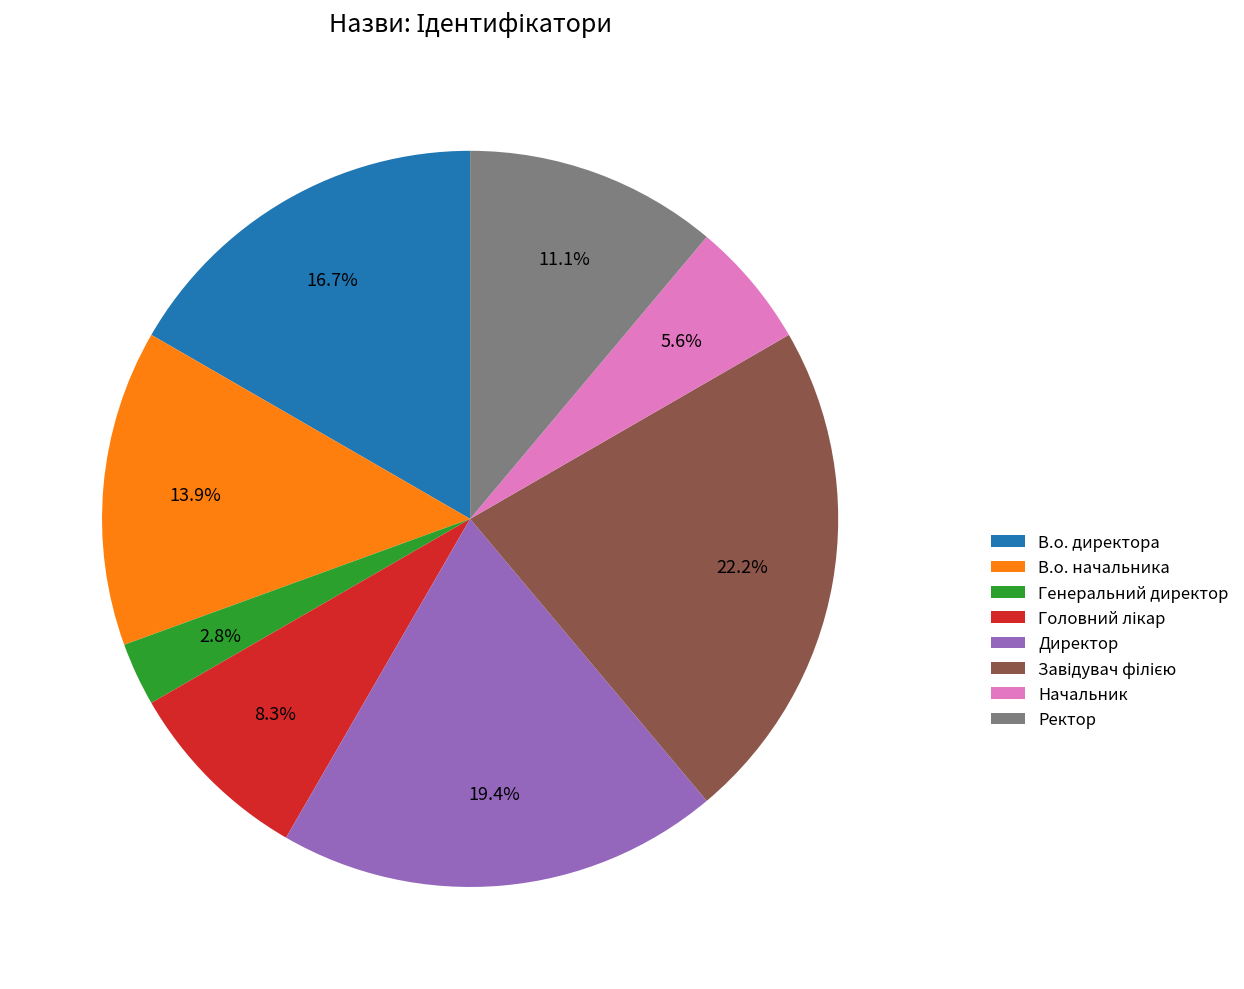

Which slice is the smallest?

Генеральний директор